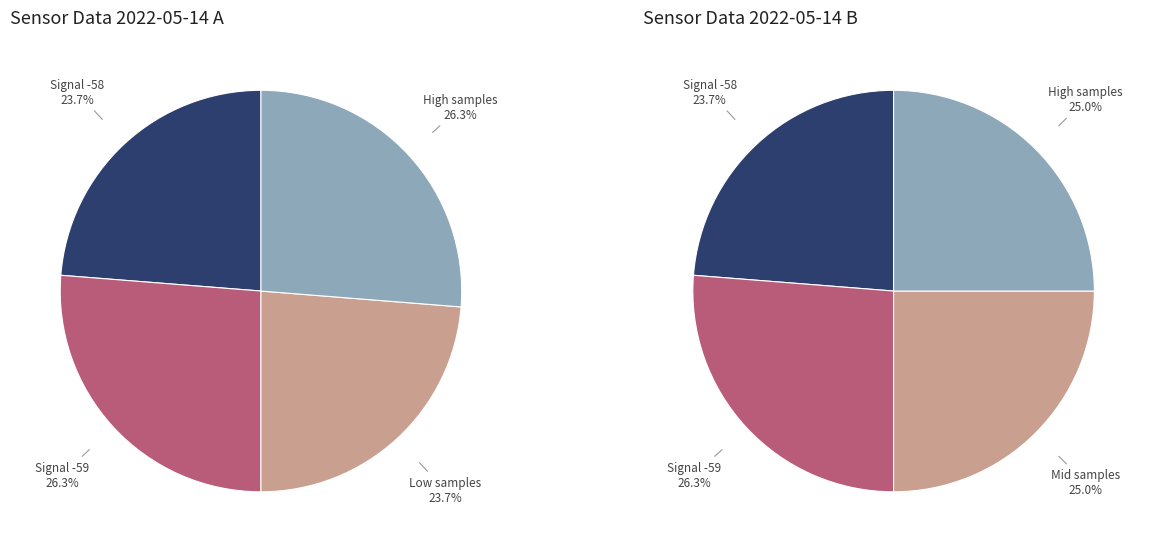

Is there a majority slice in this chart?

No